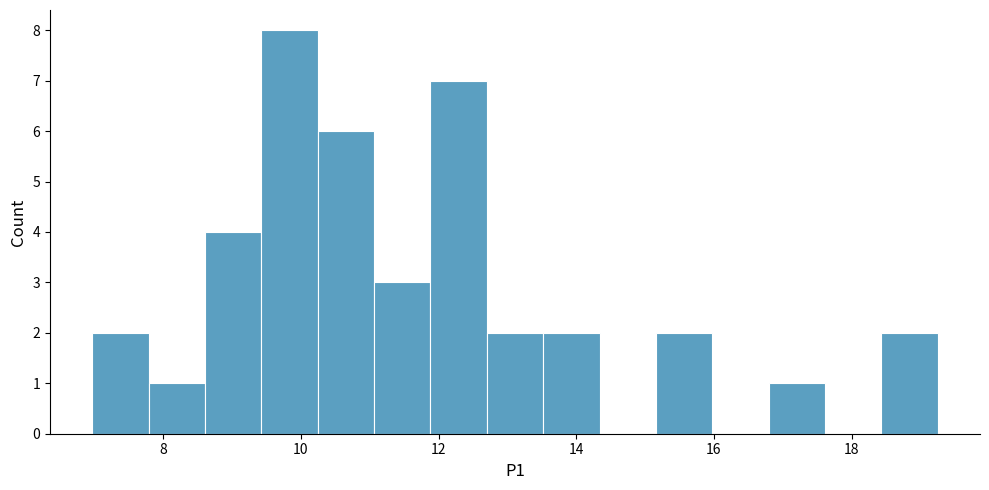

Reading left to right, transcribe this chart: for each bar, give the range it covers on the x-axis and its height. Neither the bar edges nor the heights are printed on the chart, so give them approximately, as read against the axes.

7.0 to 7.8: 2
7.8 to 8.6: 1
8.6 to 9.4: 4
9.4 to 10.2: 8
10.2 to 11.0: 6
11.0 to 11.8: 3
11.8 to 12.8: 7
12.8 to 13.6: 2
13.6 to 14.4: 2
14.4 to 15.2: 0
15.2 to 16.0: 2
16.0 to 16.8: 0
16.8 to 17.6: 1
17.6 to 18.4: 0
18.4 to 19.2: 2